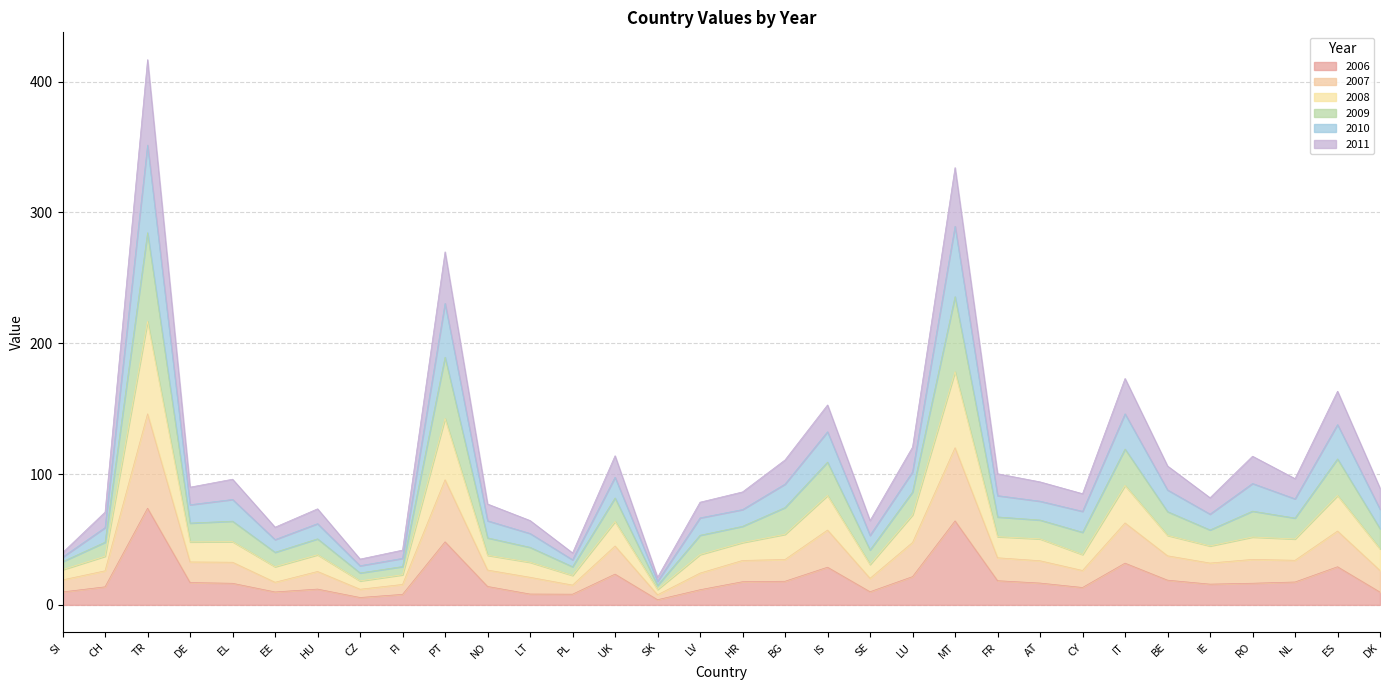

Count the number of data series in this chart.

6